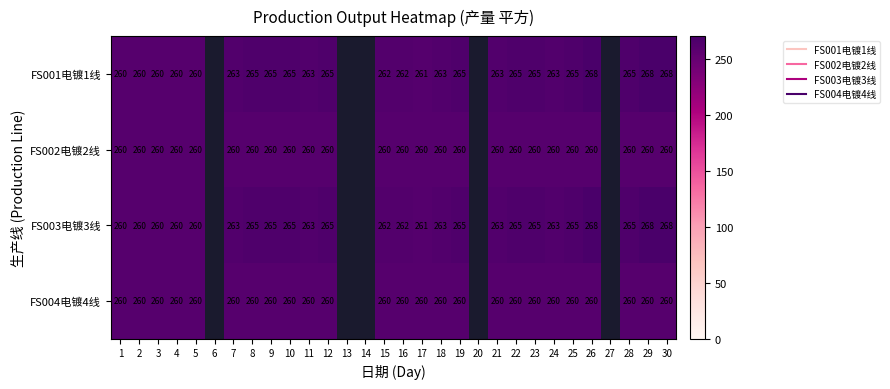

What is the minimum value for FS003电镀3线?

260.0